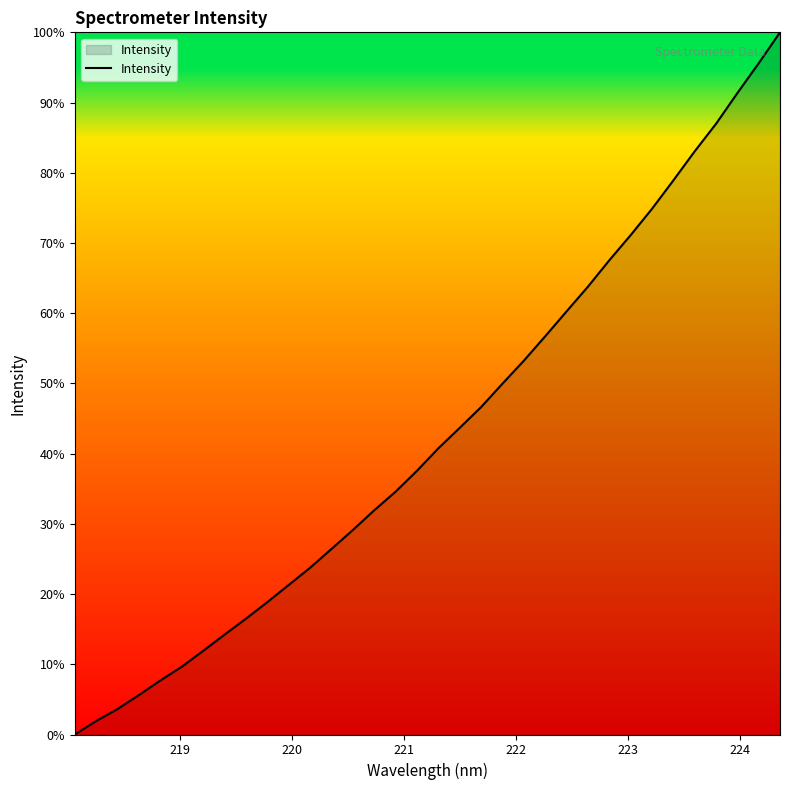

Does the chart display data point markers on the line(s)?

No